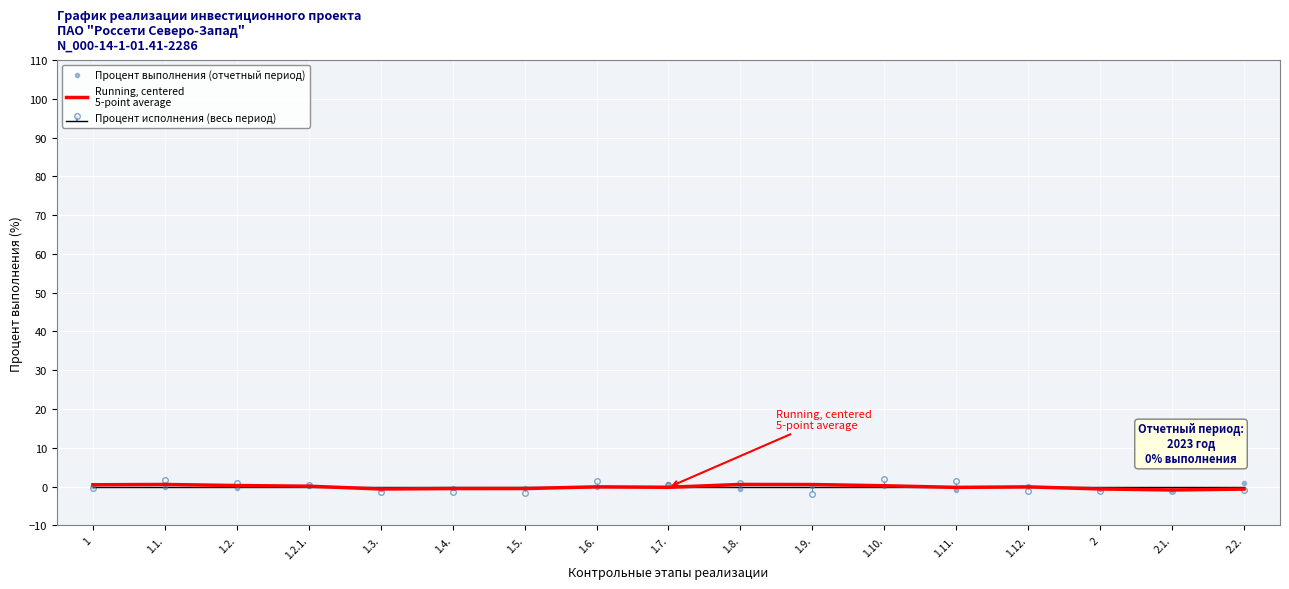

Which series has the widest spread of values?

Процент выполнения (отчетный период)